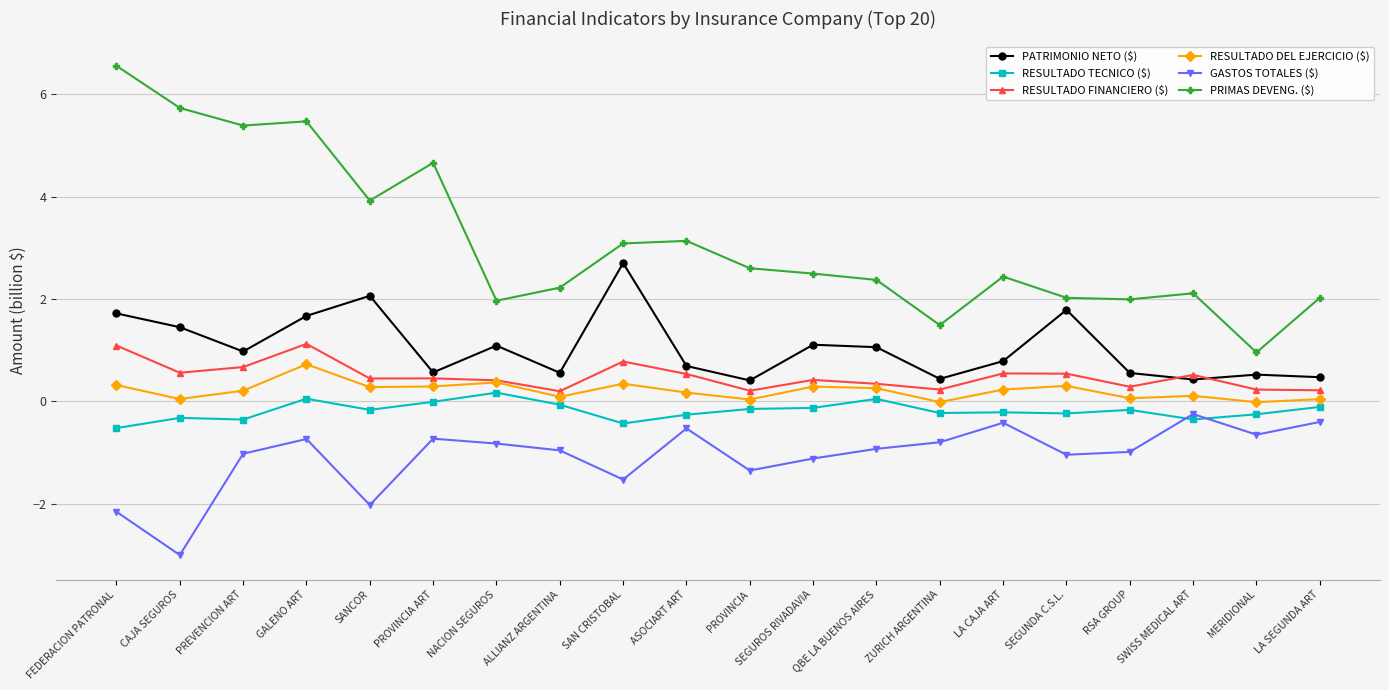

What is the difference between the maximum and second lowest values in the PATRIMONIO NETO ($) series?

2.3